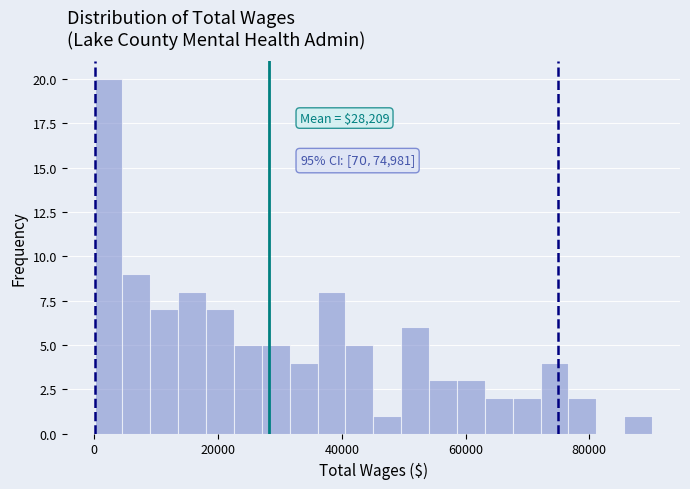

Around what value on the x-axis is the tallest bar? Give the approximate position of its centre, as read against the axis.

2000